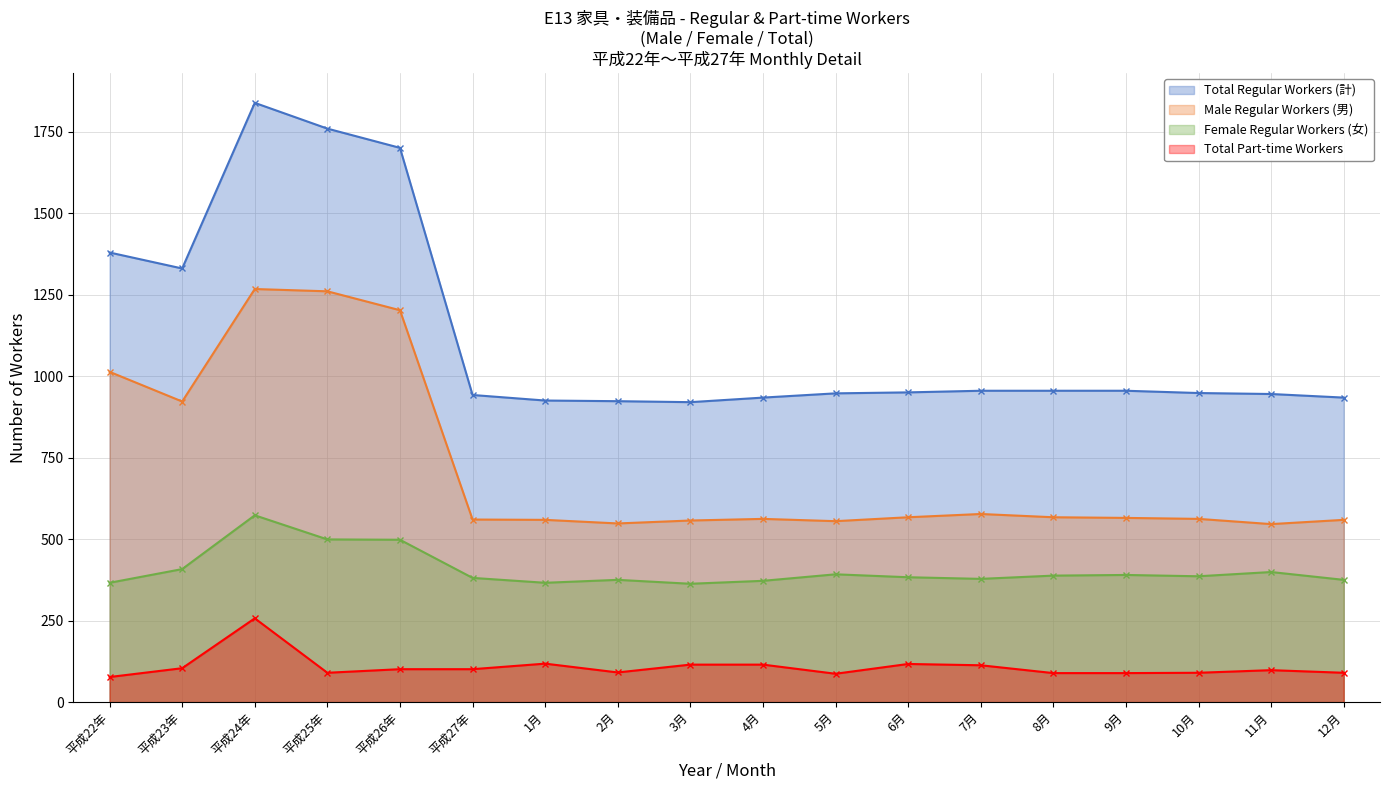

How many lines are shown in the chart?

4